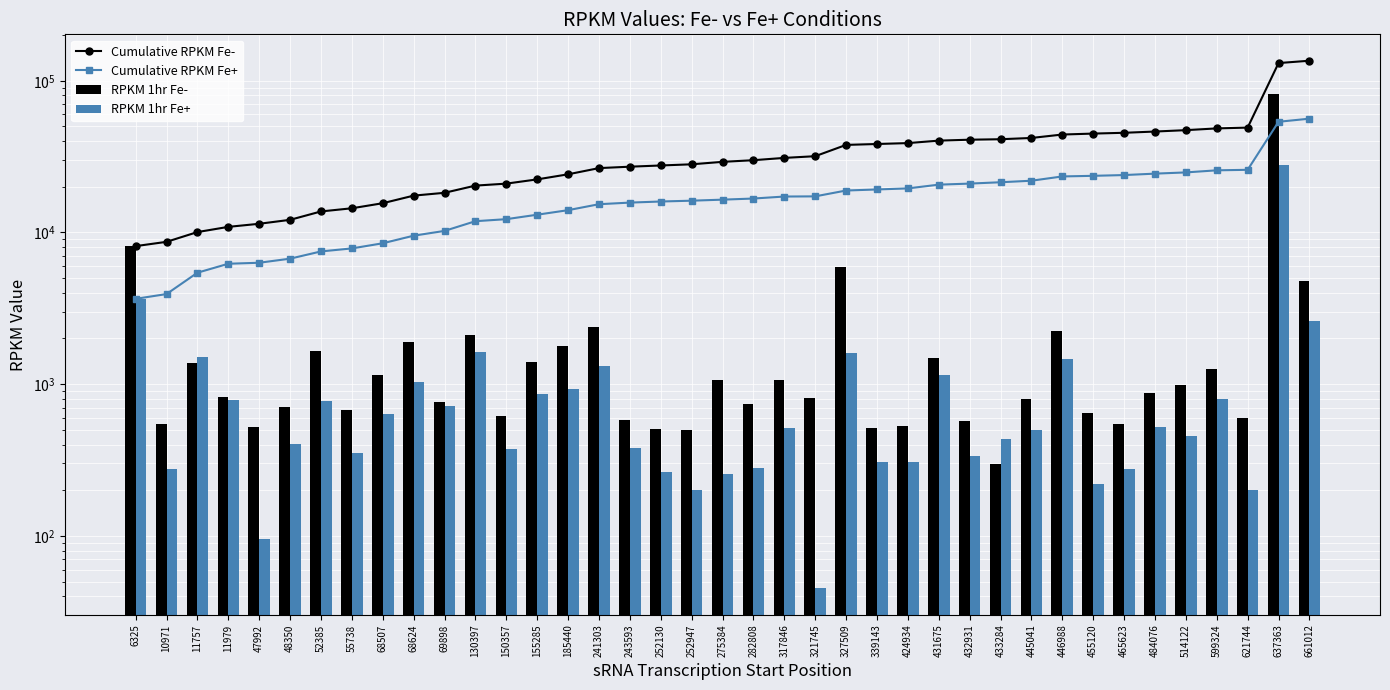

What is the difference between the maximum and minimum values in the Cumulative RPKM Fe- series?

127452